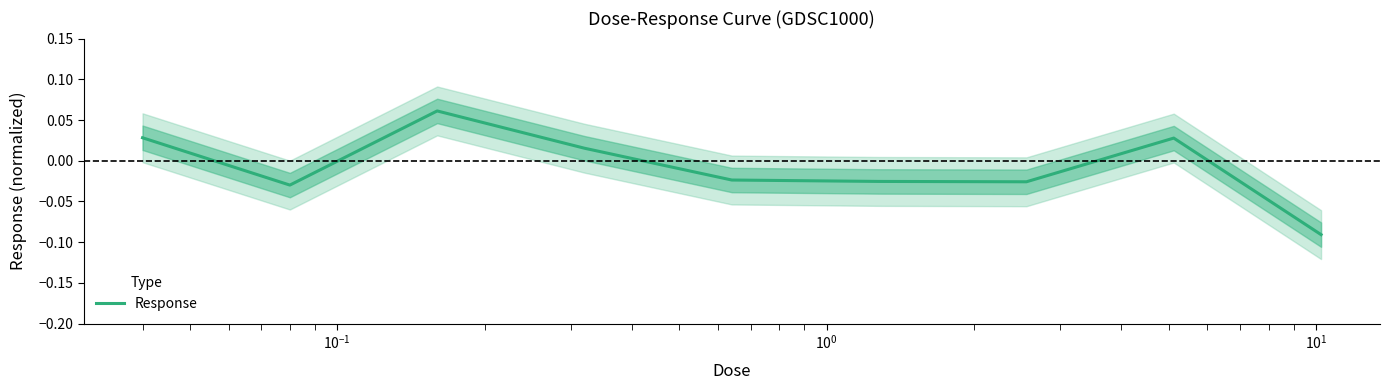

Count the values in the range 0 to 1.

4